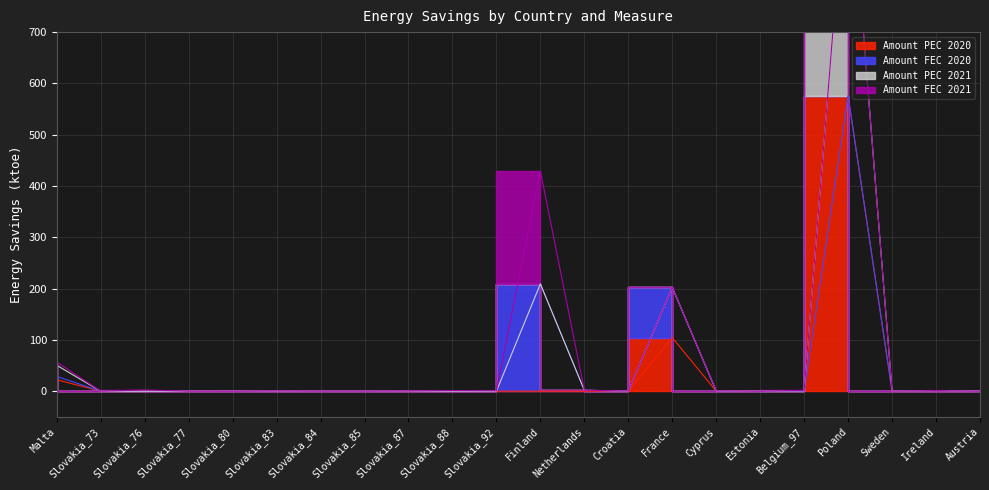

Reading right to left, extract all data points from this chart.

Amount PEC 2020: 0.0	0.8	0.0	575.6	0.0	0.0	0.0	104.5	0.0	0.0	0.0	0.0	0.0	0.0	0.0	0.0	0.0	0.0	0.0	0.0	0.0	22.3
Amount FEC 2020: 0.0	0.0	0.4	0.0	0.0	0.0	0.0	98.0	0.0	1.9	209.2	0.0	0.0	0.0	0.0	0.0	0.0	0.0	0.0	0.0	0.0	6.5
Amount PEC 2021: 0.0	0.4	0.0	496.2	0.9	0.0	0.5	-15.0	0.3	0.0	0.0	0.0	0.0	0.0	0.0	0.0	0.0	0.0	0.0	0.0	0.0	21.7
Amount FEC 2021: 0.0	0.0	-0.6	0.0	0.9	0.0	0.3	-24.0	0.2	-0.2	220.0	0.8	1.2	0.4	0.2	0.1	0.4	0.0	0.1	2.4	0.1	6.3